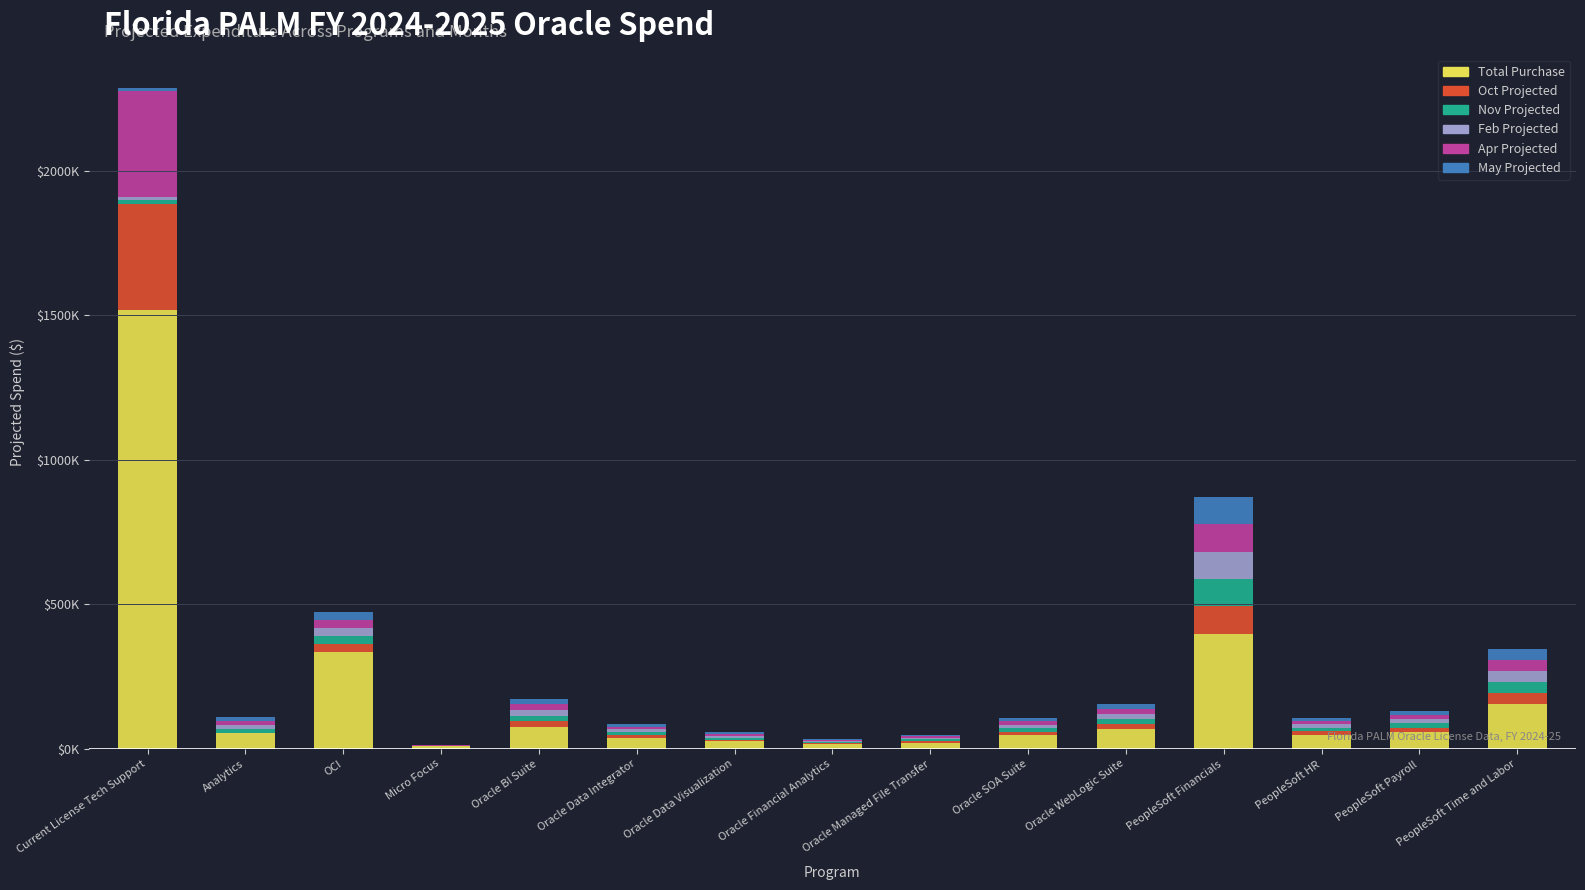

Between PeopleSoft Financials and OCI, which is larger?

PeopleSoft Financials